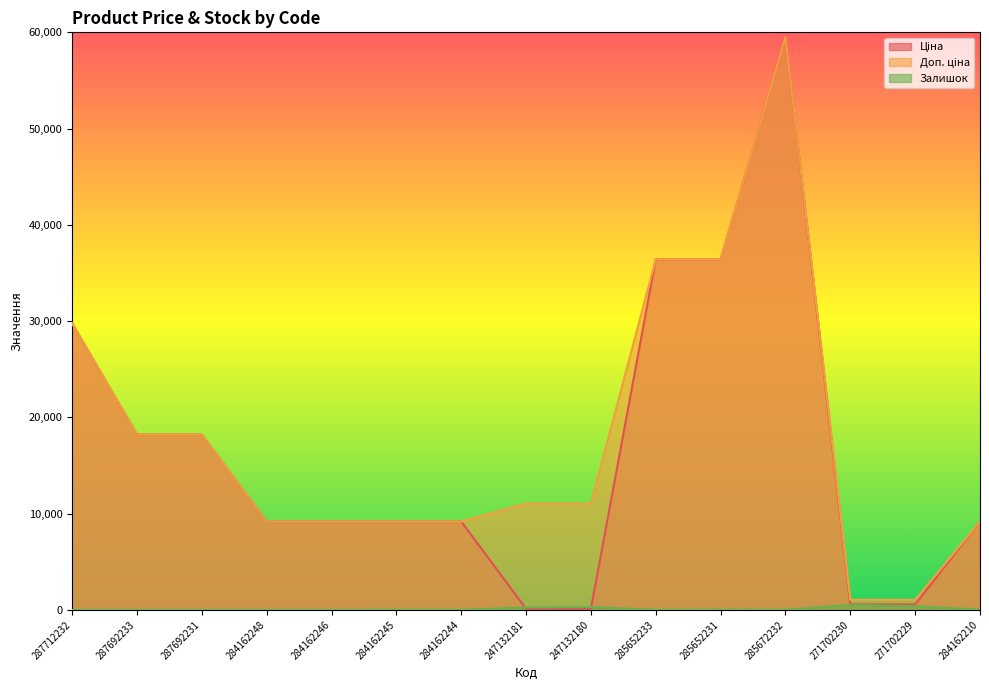

What is the sum of all Ціна values?

245846.4